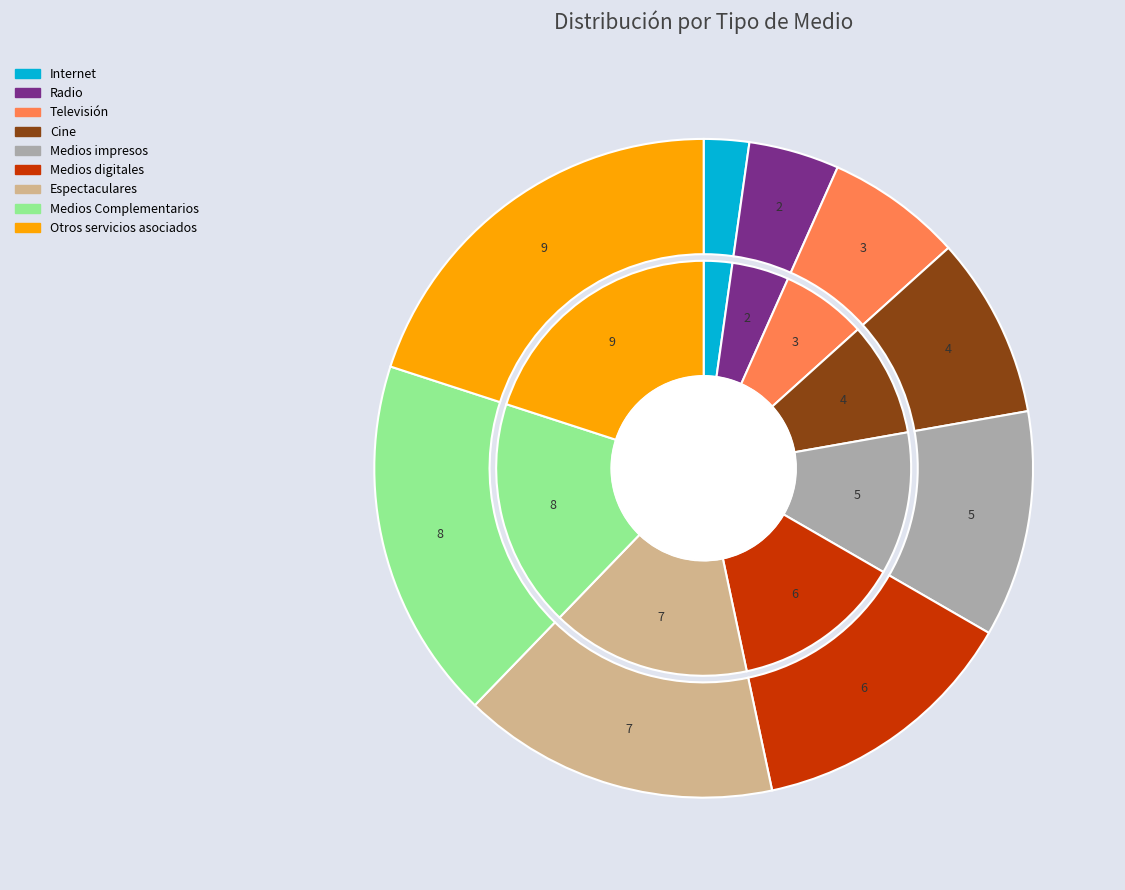

To the nearest percent, what is the difference between the largest and smallest slice percentages?

18%